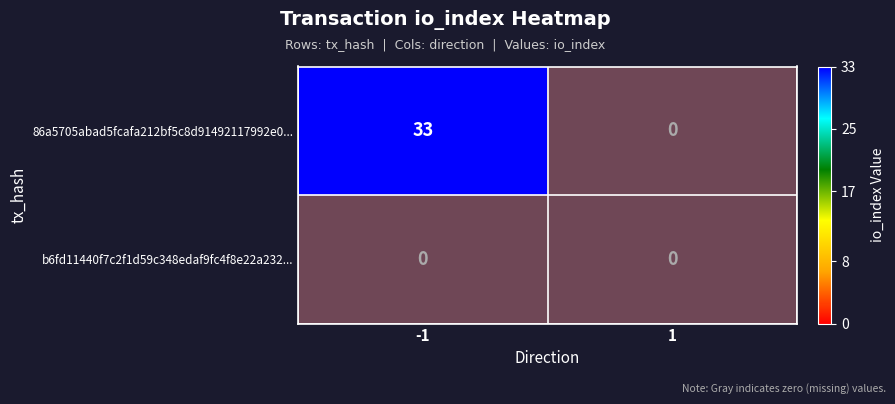

List the labels in order of b6fd11440f7c2f1d59c348edaf9fc4f8e22a232... value, largest first.

-1, 1